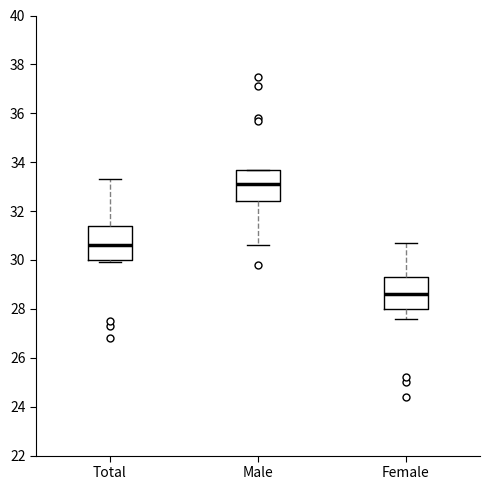

Reading left to right, read every box against the y-axis: the position of its median line, the range the box covers, and the ends of its whiskers. The values are not printed on the chart, so give them approximately, as read against the axis.

Total: median 30.6, box 30.0 to 31.4, whiskers 30.0 (just below the box's lower edge) to 33.4
Male: median 33.2, box 32.4 to 33.8, whiskers 30.6 to 33.8
Female: median 28.6, box 28.0 to 29.4, whiskers 27.6 to 30.8